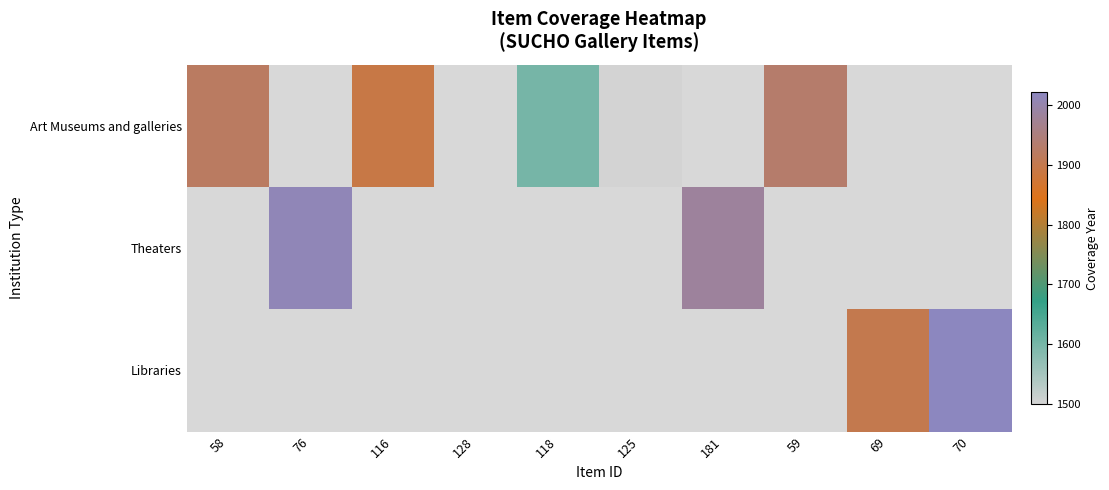

How many categories are shown in the chart?

10